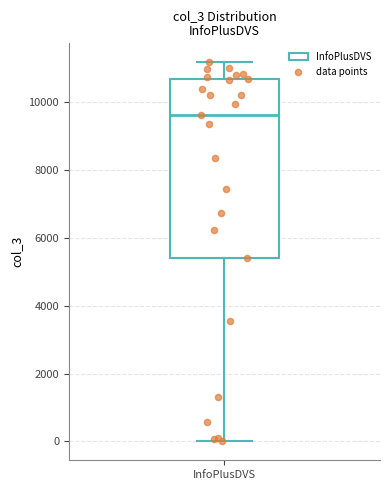

Where is the upper edge of the box for InfoPlusDVS on the y-axis? The values are not printed on the chart, so give them approximately, as read against the axis.

10600